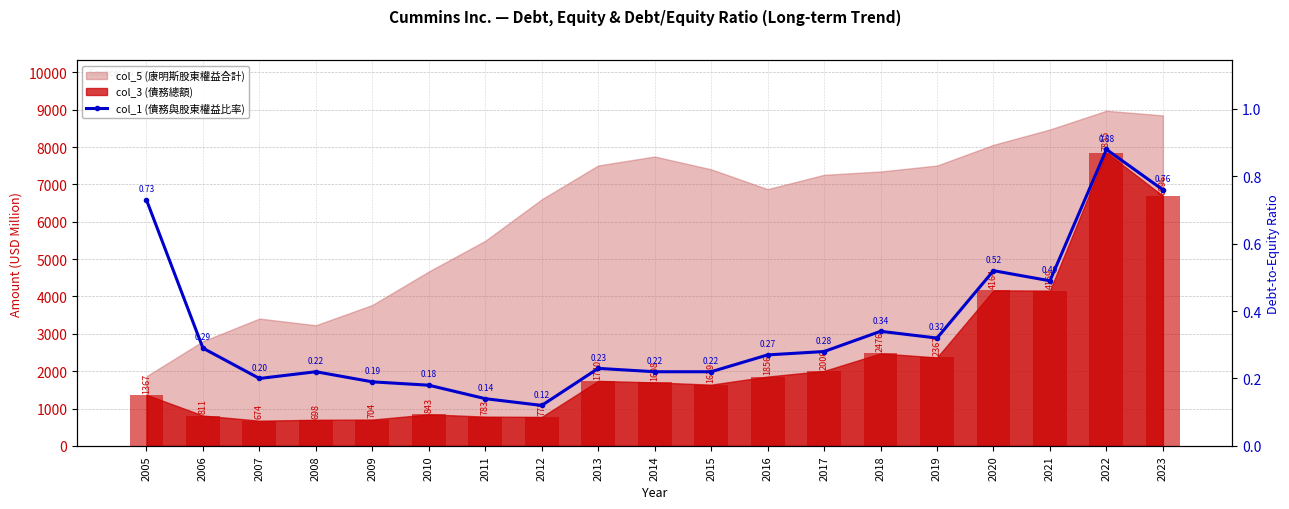

True or false: the data shows 0.1 at 2019.

False